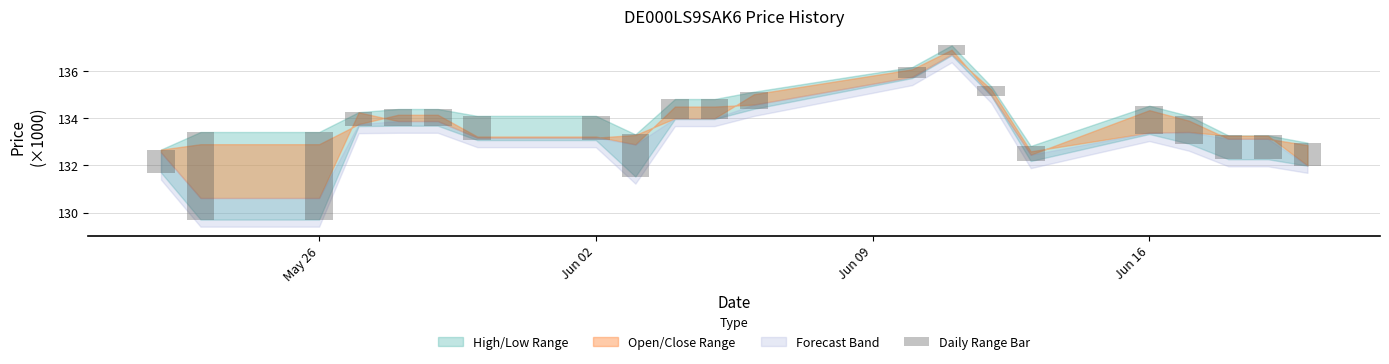

What is the difference between the maximum and minimum values?

3.3